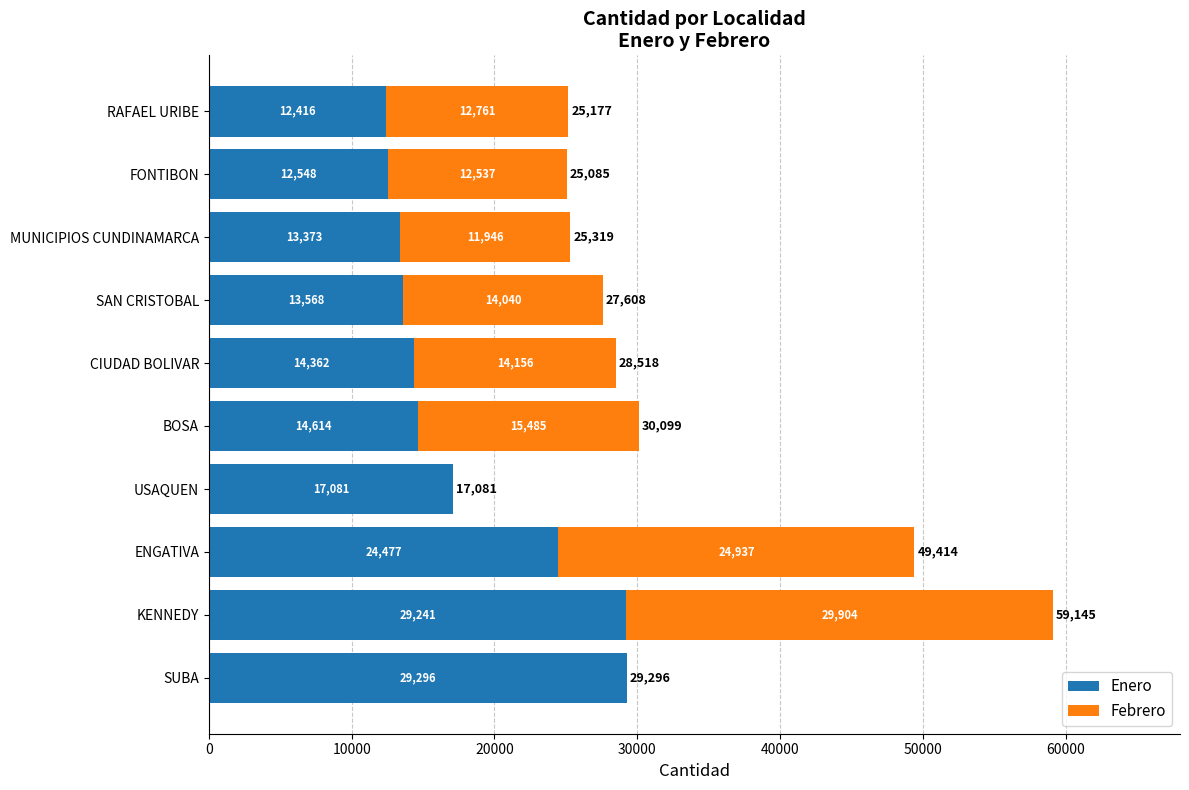

Is it true that Enero equals 14614 at BOSA?

True